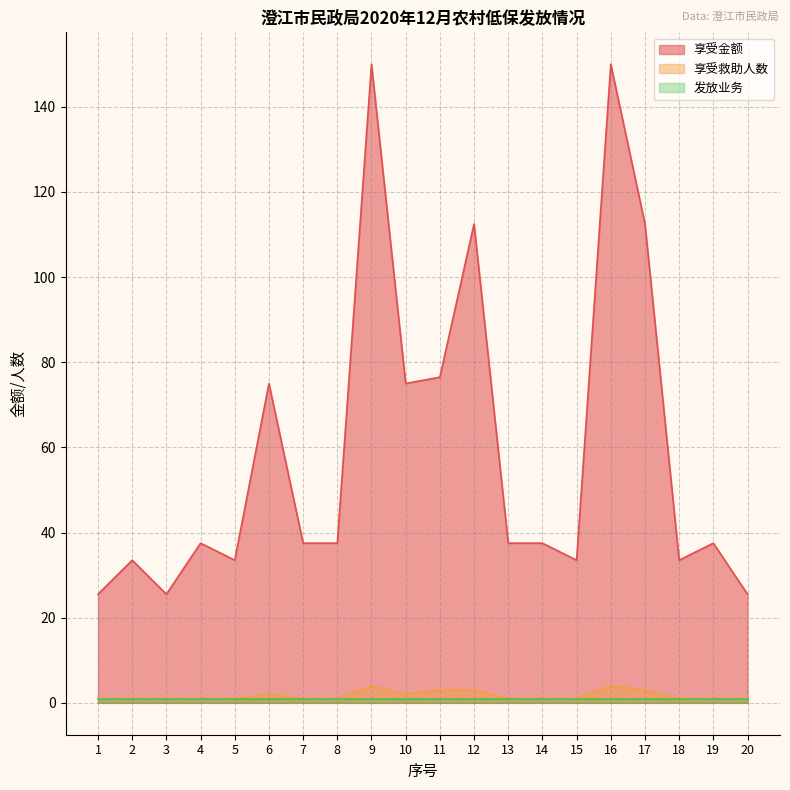

Which series has the largest total across all categories?

享受金额